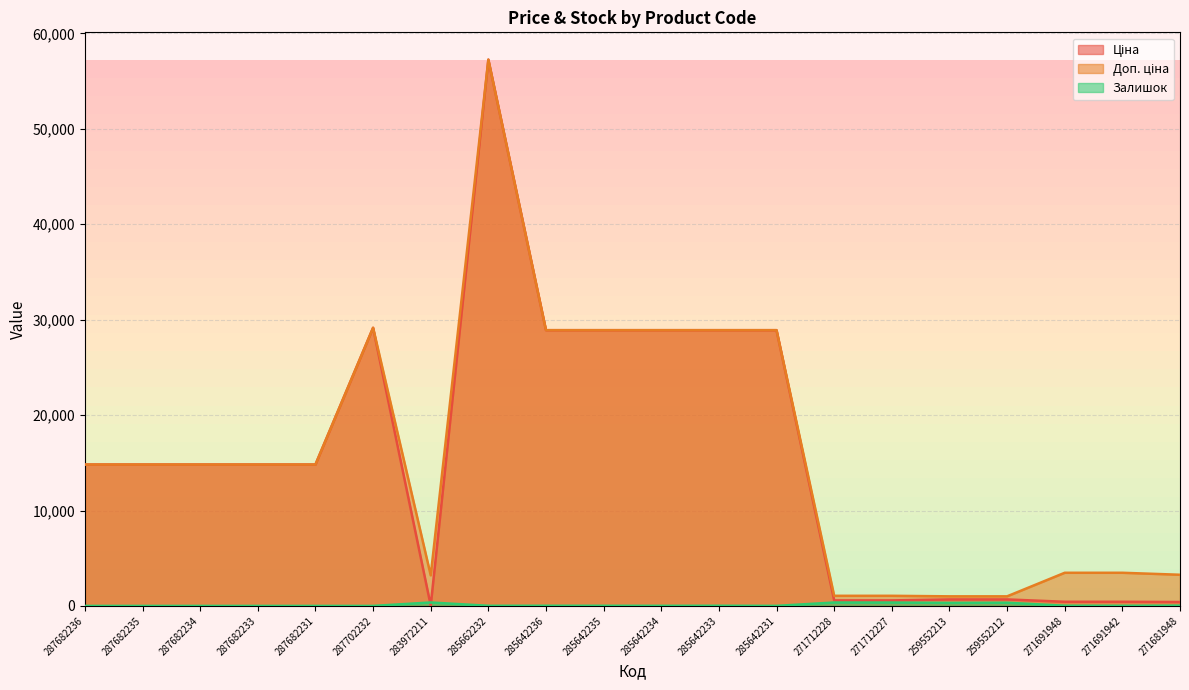

At which category does the chart reach its peak across all series?

285662232